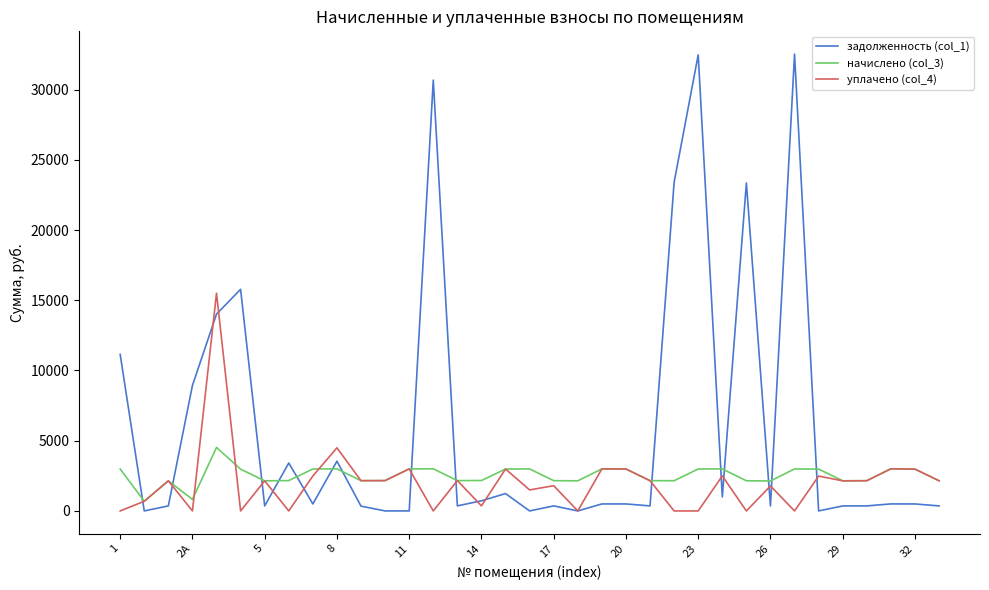

What is the sum of all уплачено (col_4) values?

70864.0